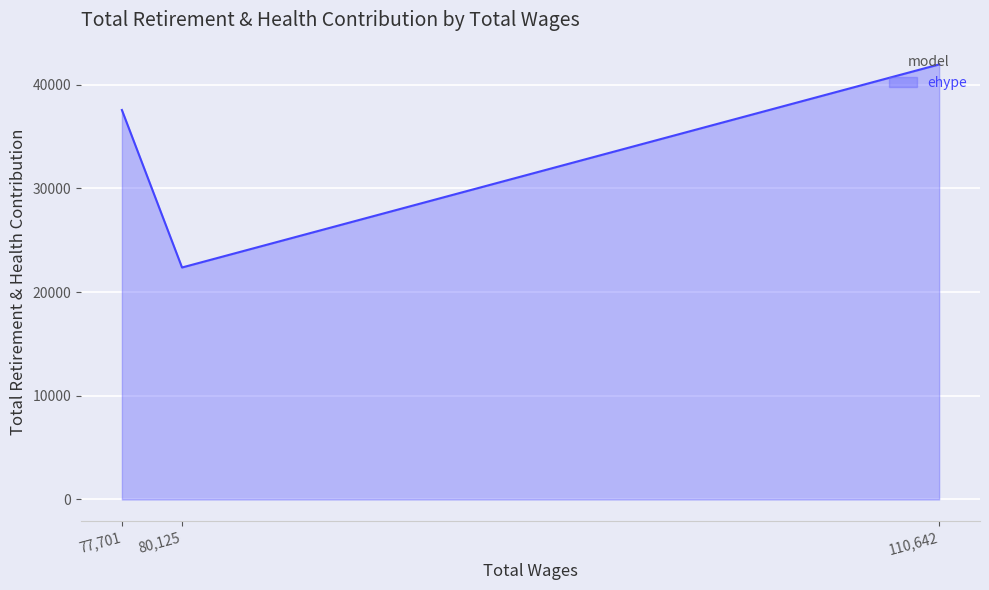

The chart shows a value of 55438 at 77701.0. True or false?

False